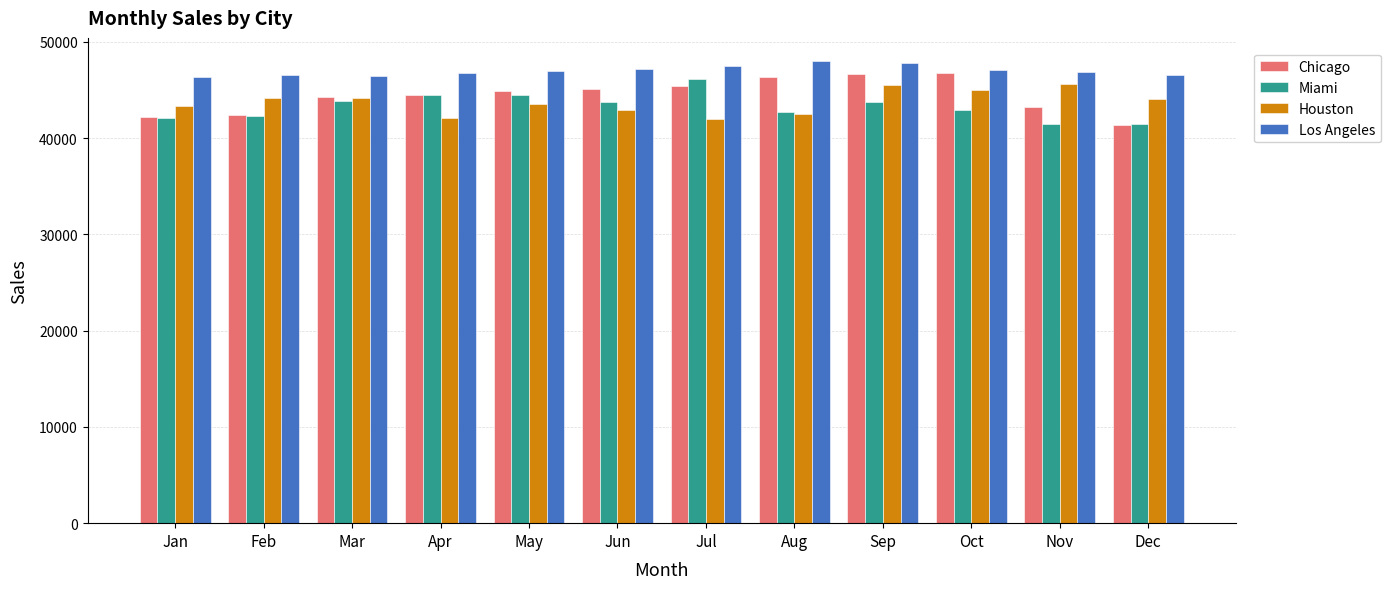

What is the maximum value shown in the chart?

48000